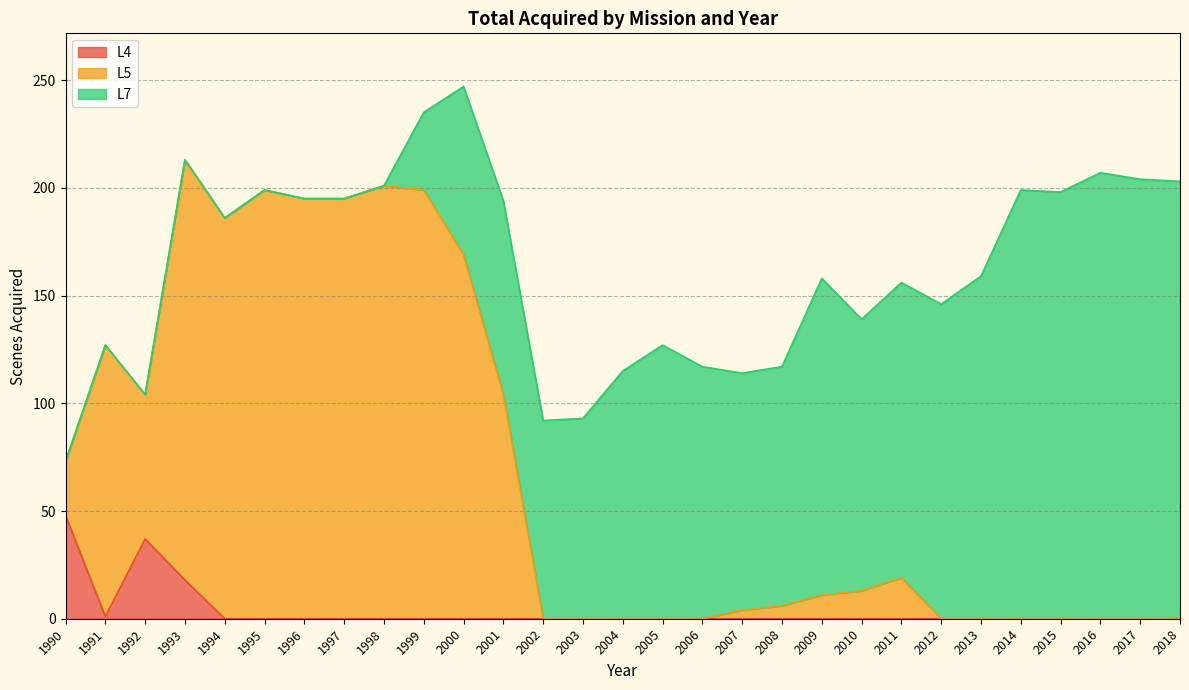

The value of L4 at 2006 is -26. True or false?

False